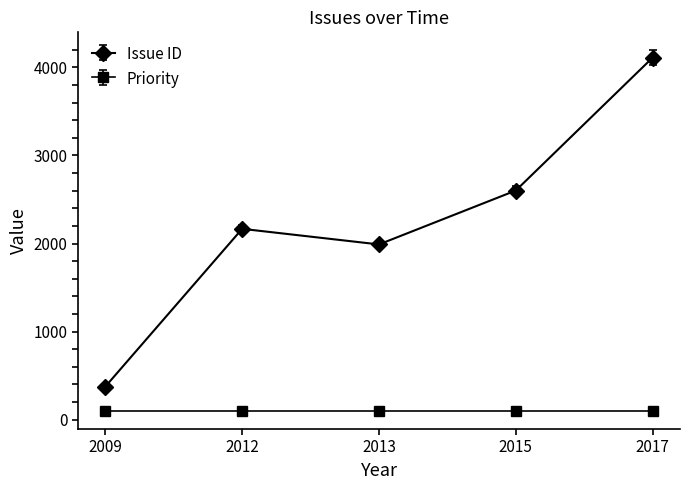

Reading left to right, list all the values displayed in this chart.

Issue ID: 376	2167	1990	2602	4111
Priority: 100	100	100	100	100